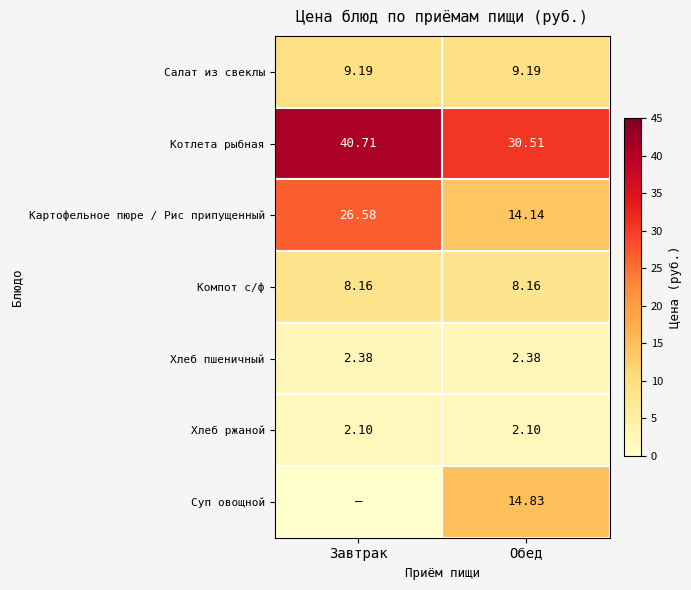

At which label does Картофельное пюре / Рис припущенный reach its minimum?

Обед